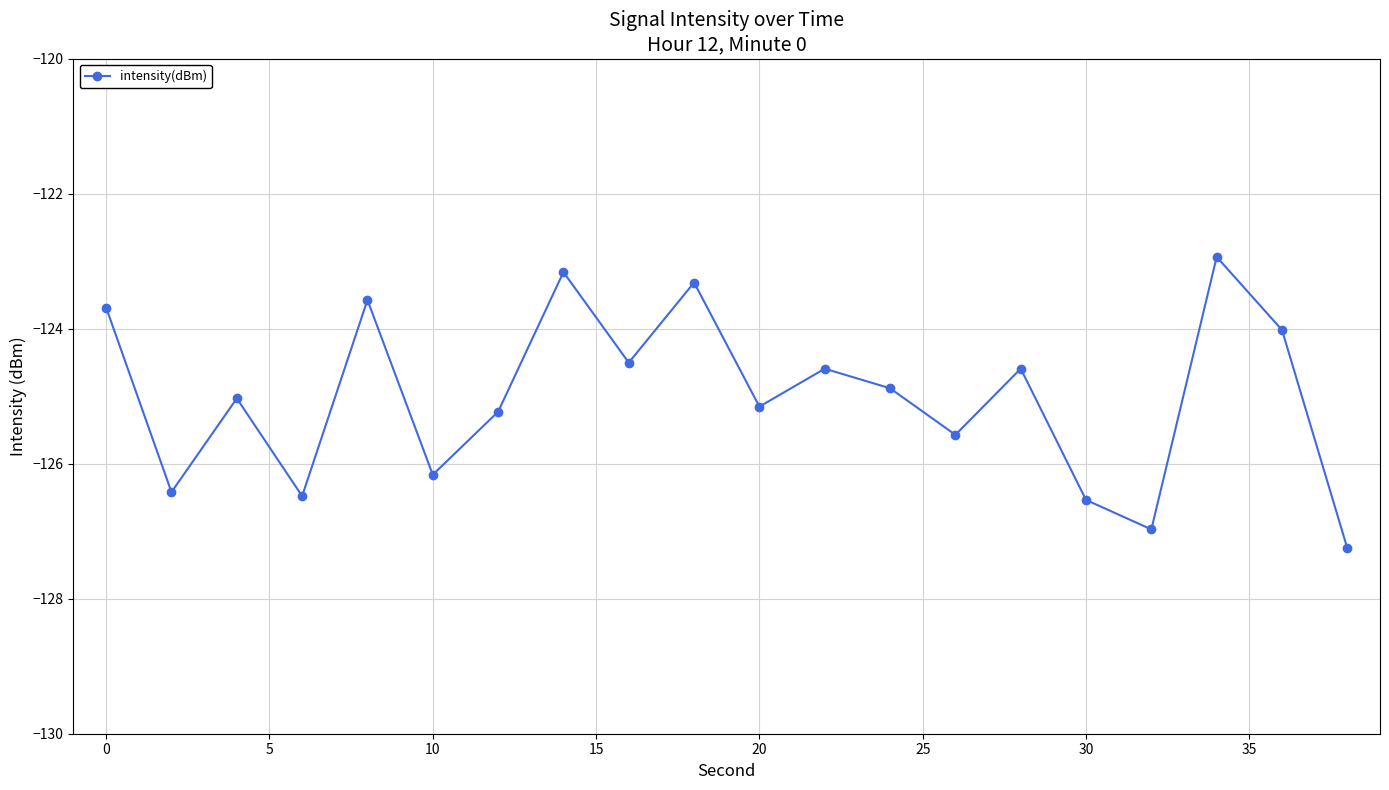

Reading left to right, extract all data points from this chart.

-123.7	-126.4	-125.0	-126.5	-123.6	-126.2	-125.2	-123.2	-124.5	-123.3	-125.2	-124.6	-124.9	-125.6	-124.6	-126.5	-127.0	-122.9	-124.0	-127.3